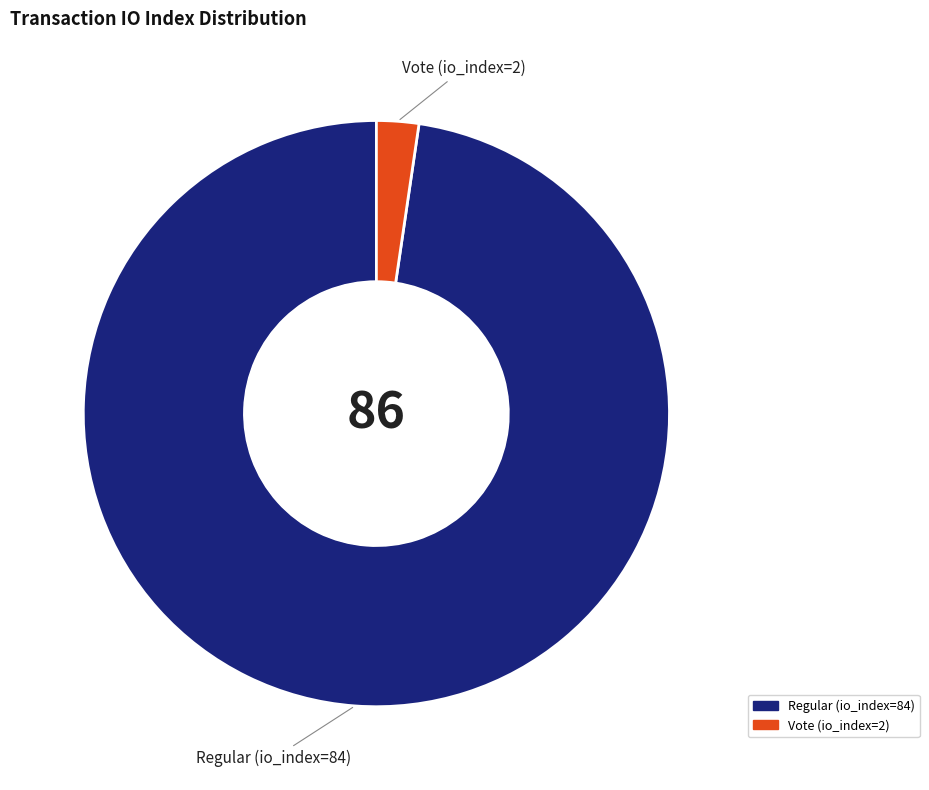

Combined, do Regular (io_index=84) and Vote (io_index=2) account for over 50%?

Yes